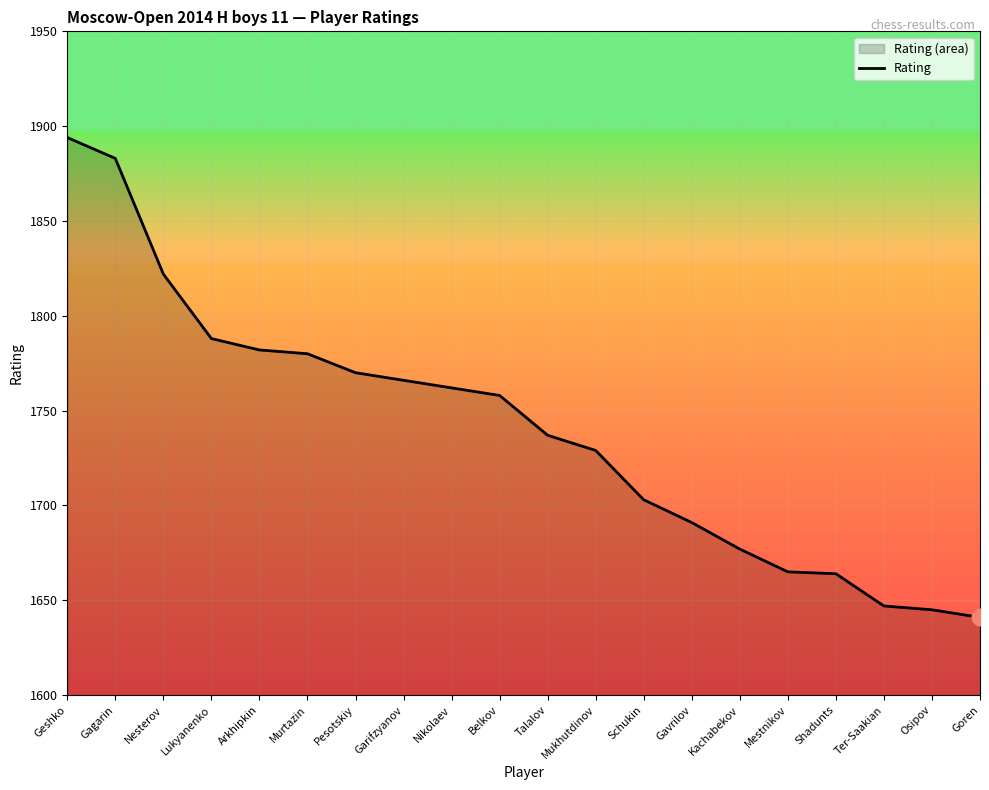

The value at Ter-Saakian is 1647. True or false?

True